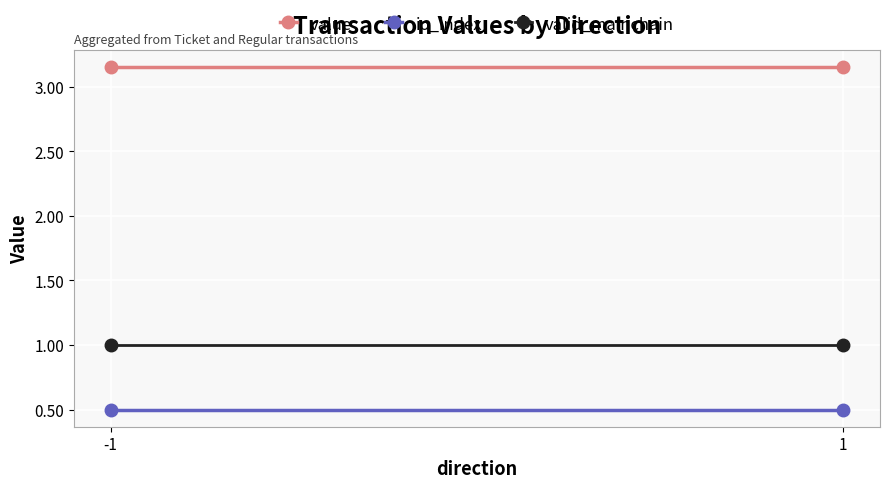

Reading left to right, transcribe all the data shown in this chart.

value: 3.2	3.2
io_index: 0.5	0.5
valid_mainchain: 1.0	1.0